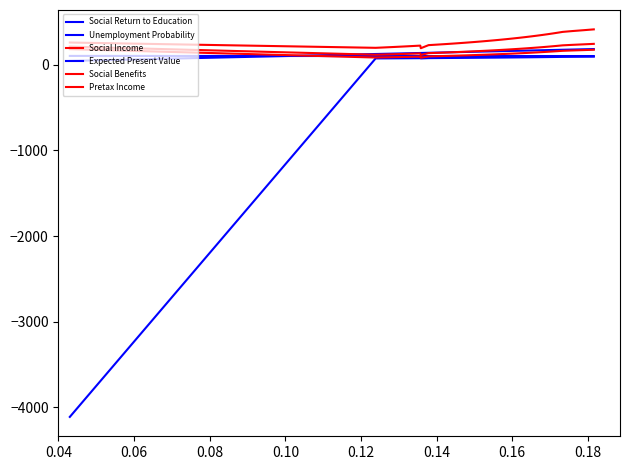

Does the chart display data point markers on the line(s)?

No